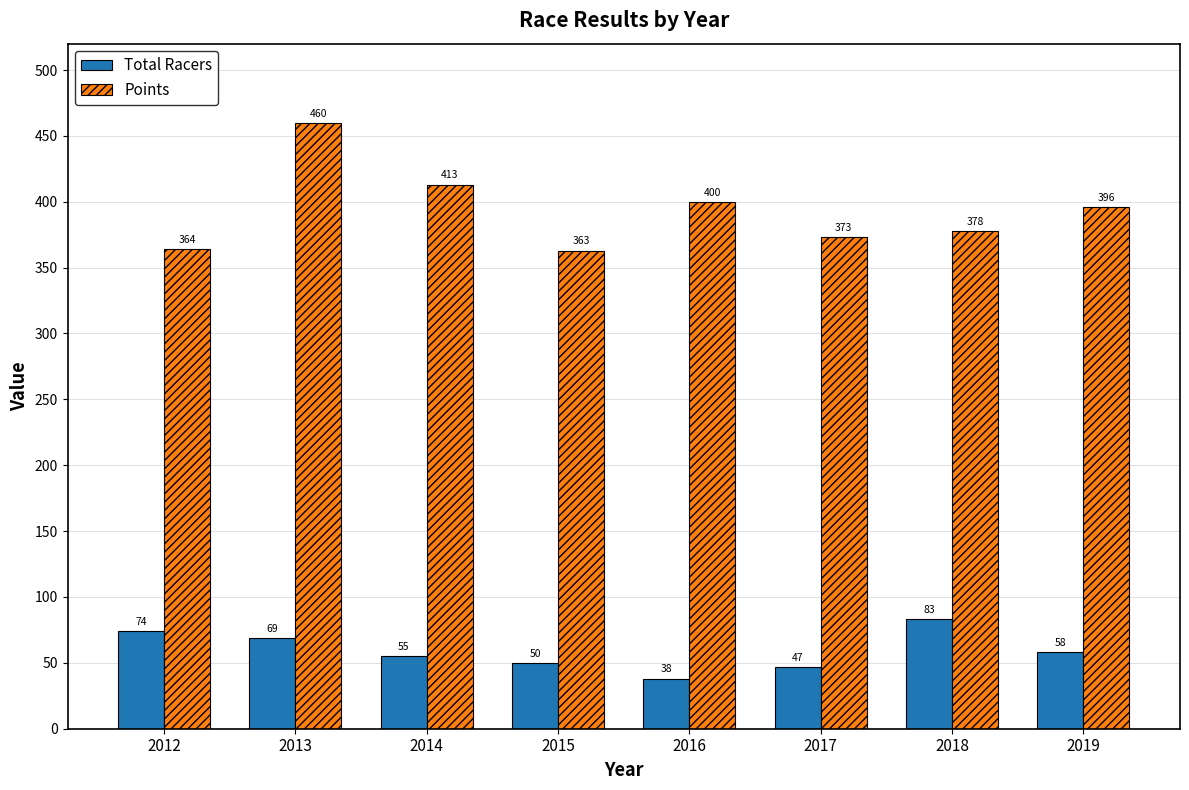

Between 2017 and 2019, which series saw the biggest shift?

Points